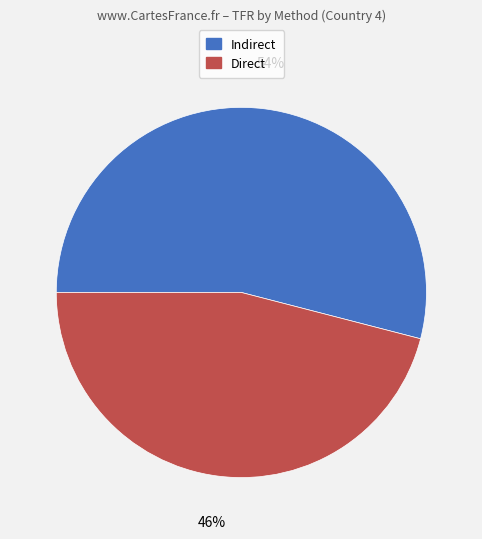

Between Indirect and Direct, which is larger?

Indirect